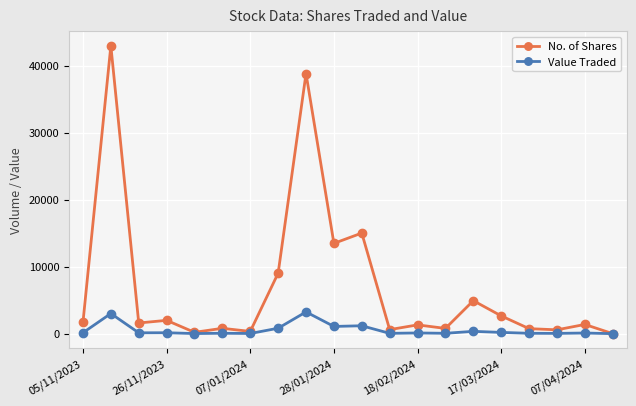

What is the highest value of the Value Traded series?

3246